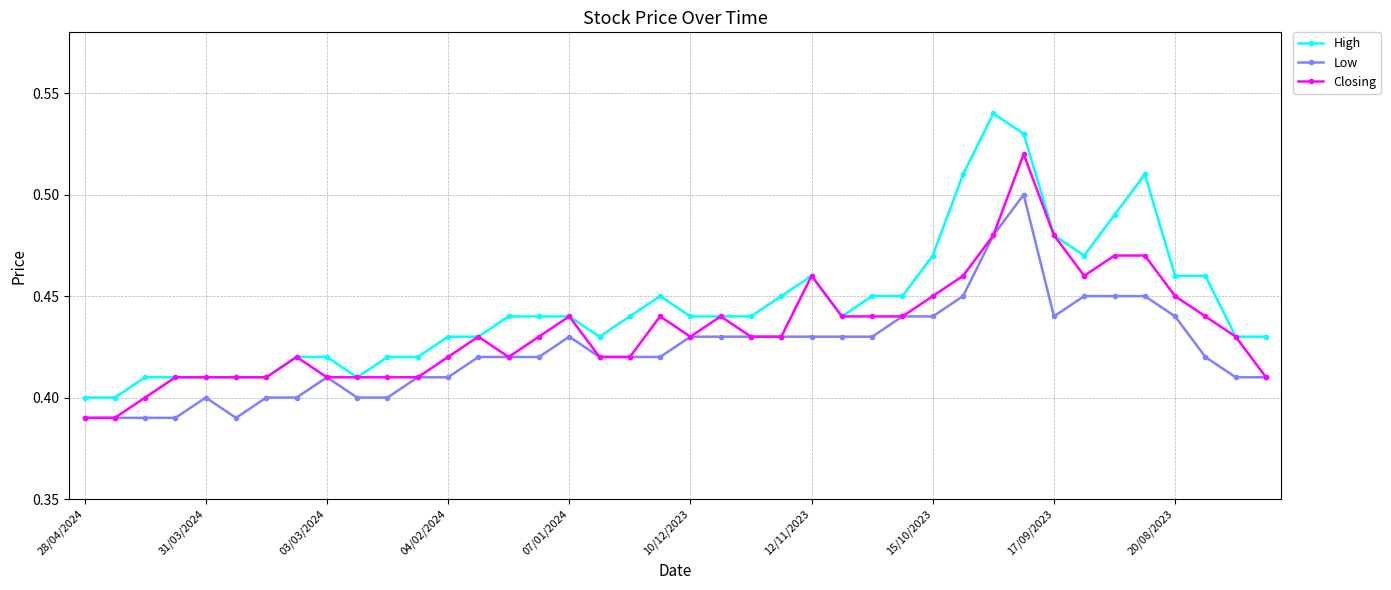

At how many categories does at least one series exceed 0?

40